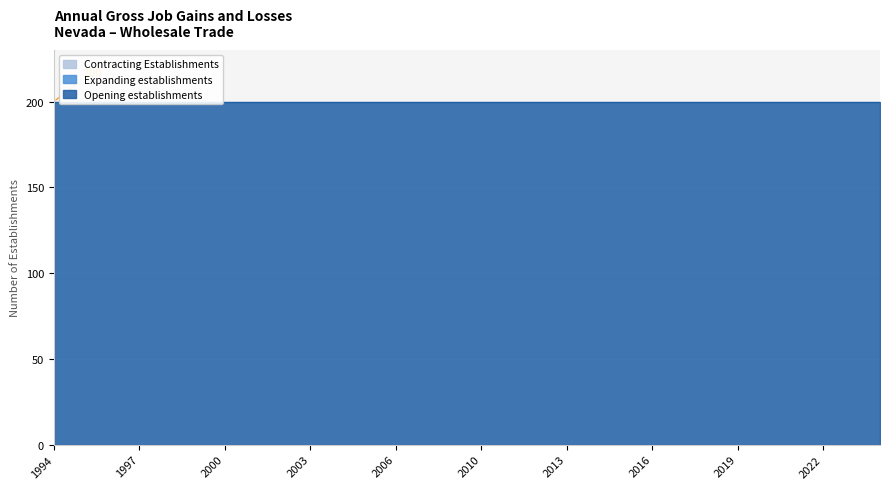

What is the total value across all series at 2001?

200